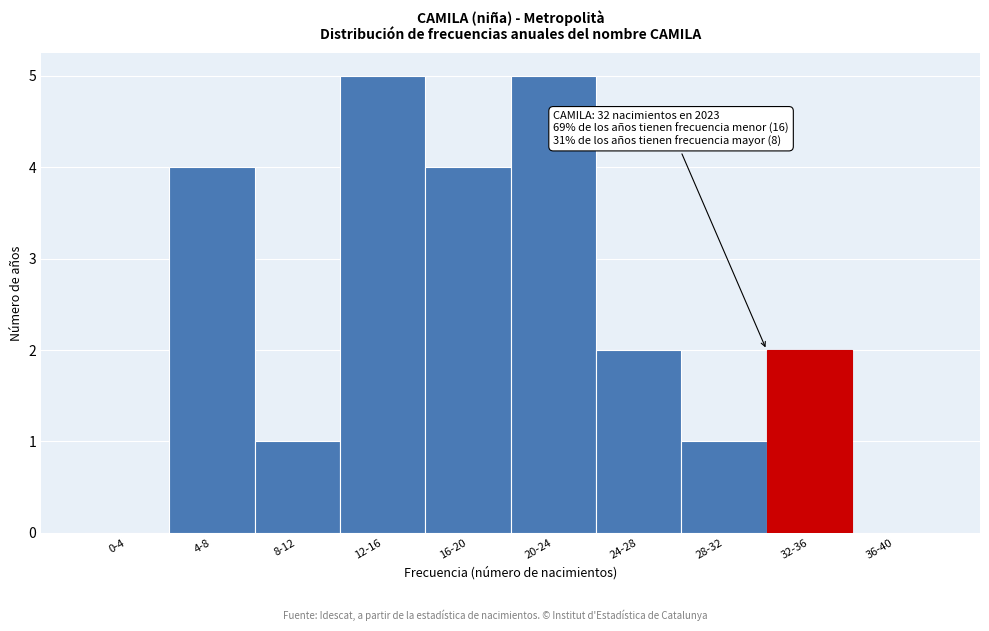

Reading left to right, extract all data points from this chart.

0-4=0	4-8=4	8-12=1	12-16=5	16-20=4	20-24=5	24-28=2	28-32=1	32-36=2	36-40=0